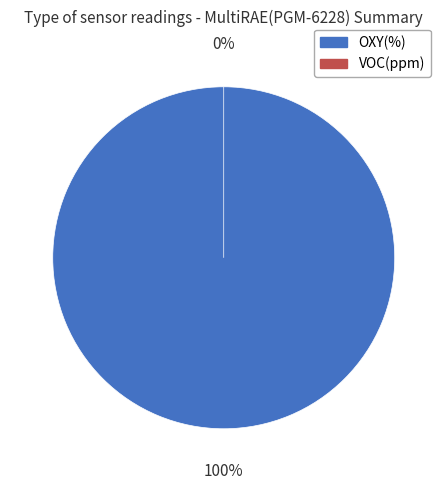

What percentage is NOT represented by VOC(ppm)?

100.0%